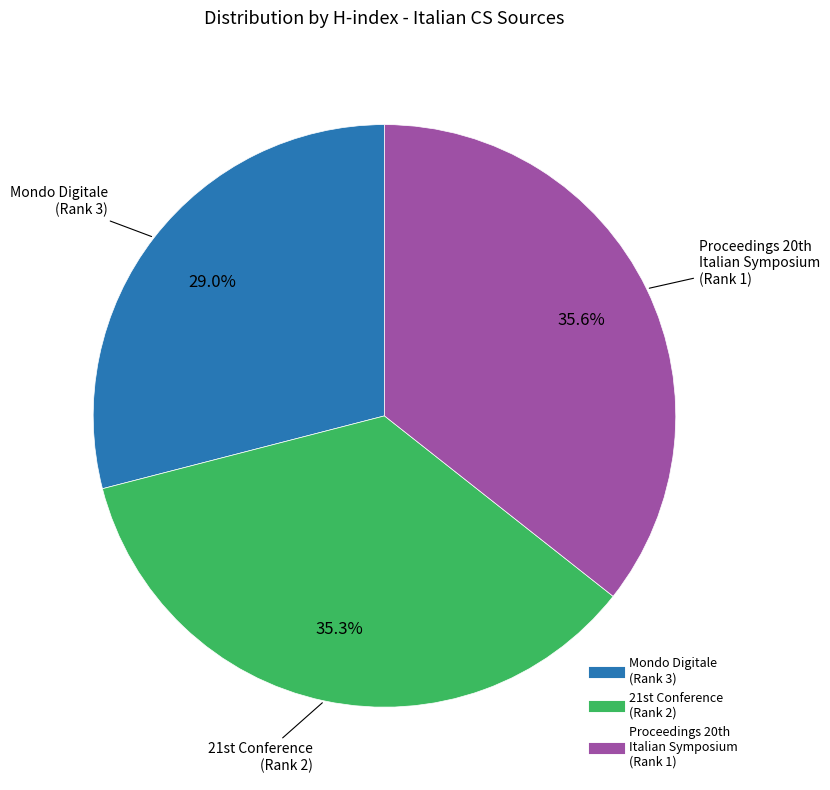

How many slices are in this pie chart?

3